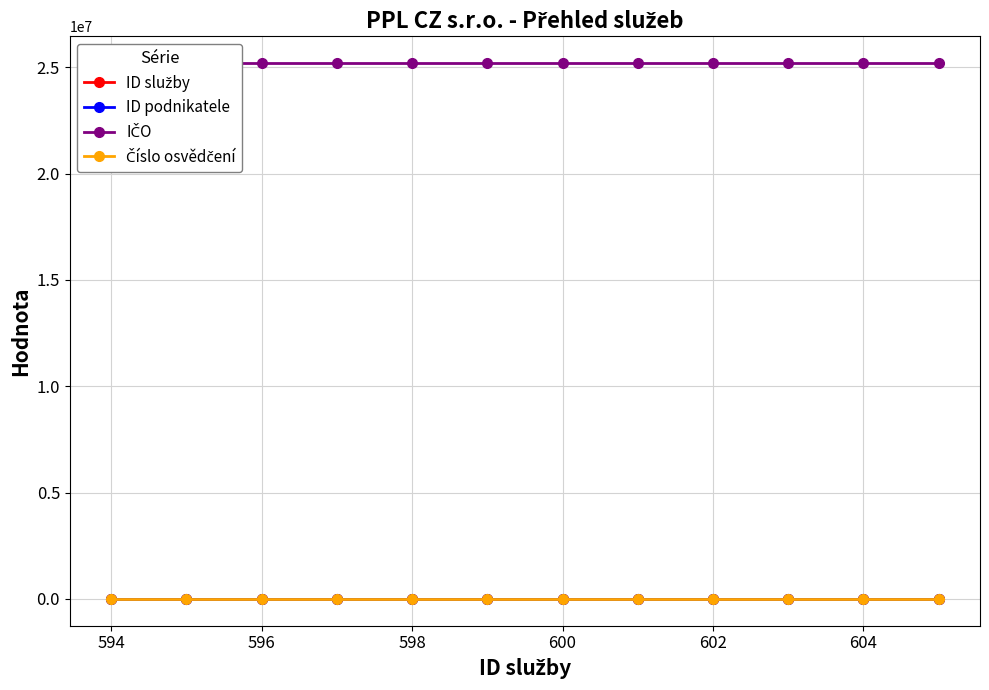

What is the approximate value of Číslo osvědčení at 596?

56